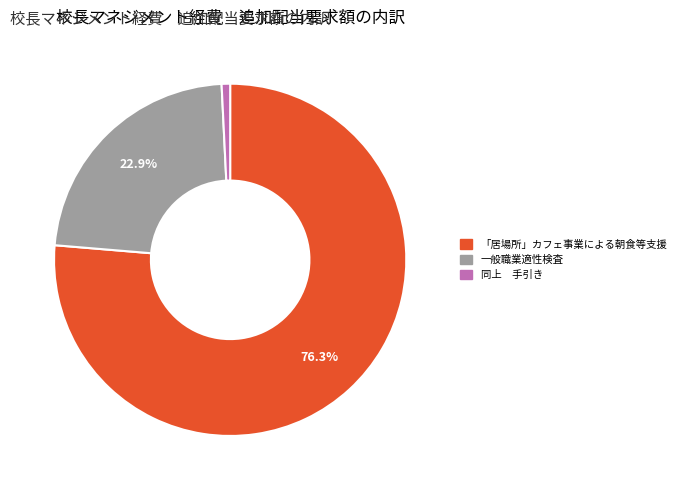

How many slices are in this pie chart?

3